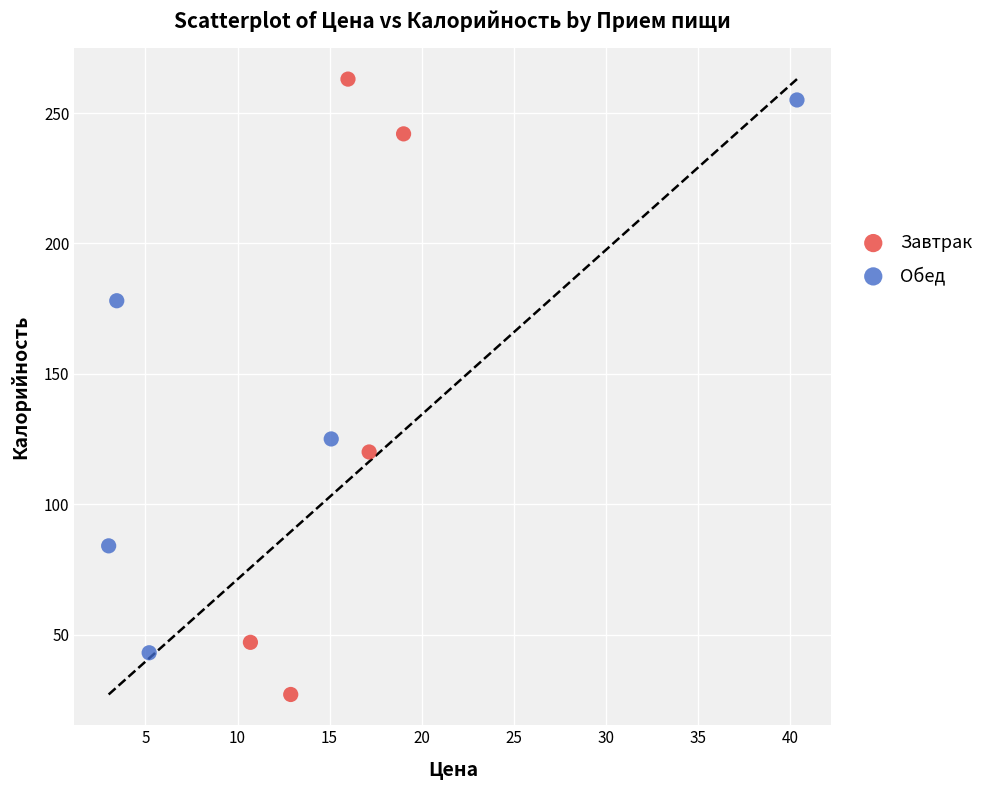

Which series contains the lowest Y value?

Завтрак